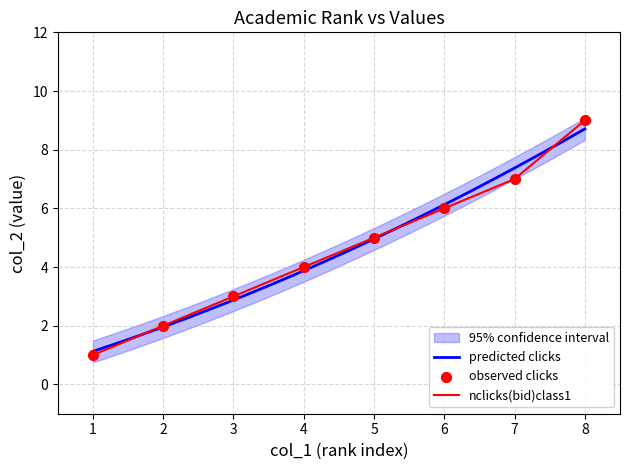

At which category is the sum across all series the highest?

8